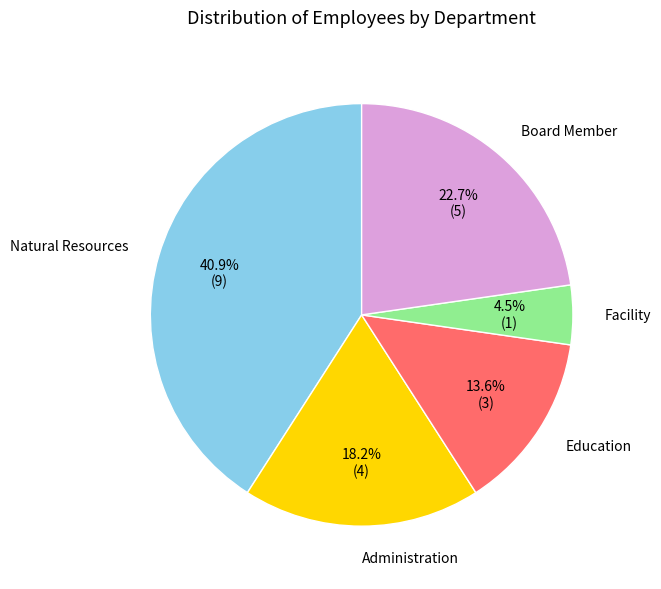

Is there any slice that represents more than half of the pie?

No